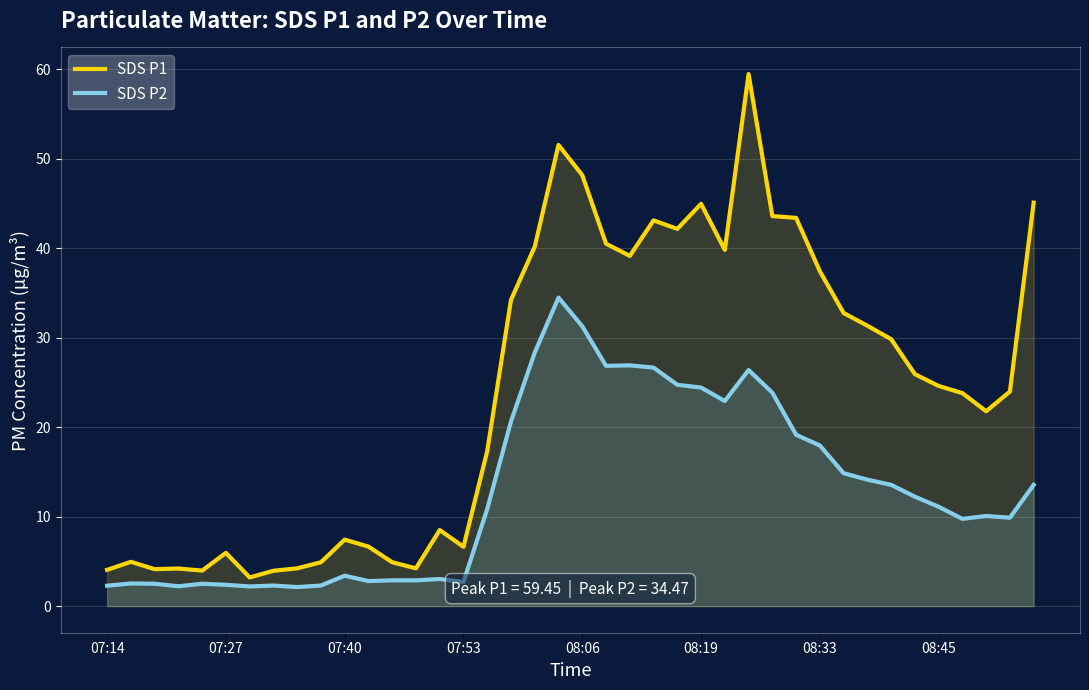

List the series in order of their peak value, lowest first.

SDS P2, SDS P1